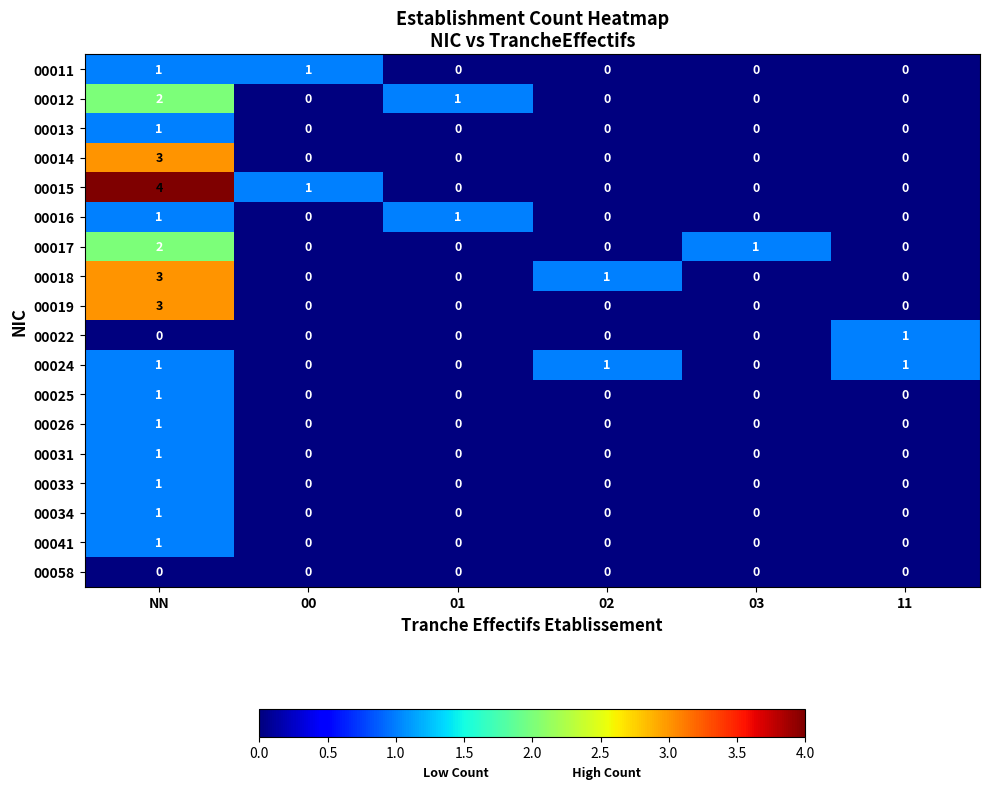

Count the number of data series in this chart.

18